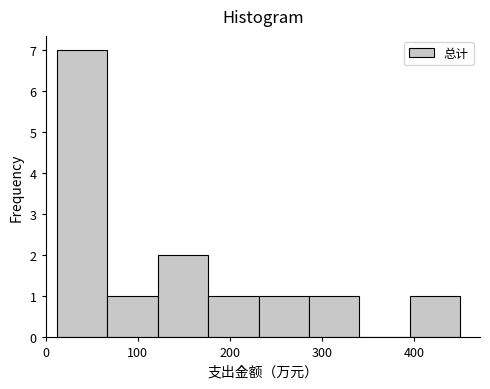

What is the height of the bar covering 230 to 290 on the x-axis? Neither the bar edges nor the heights are printed on the chart, so give them approximately, as read against the axes.

1